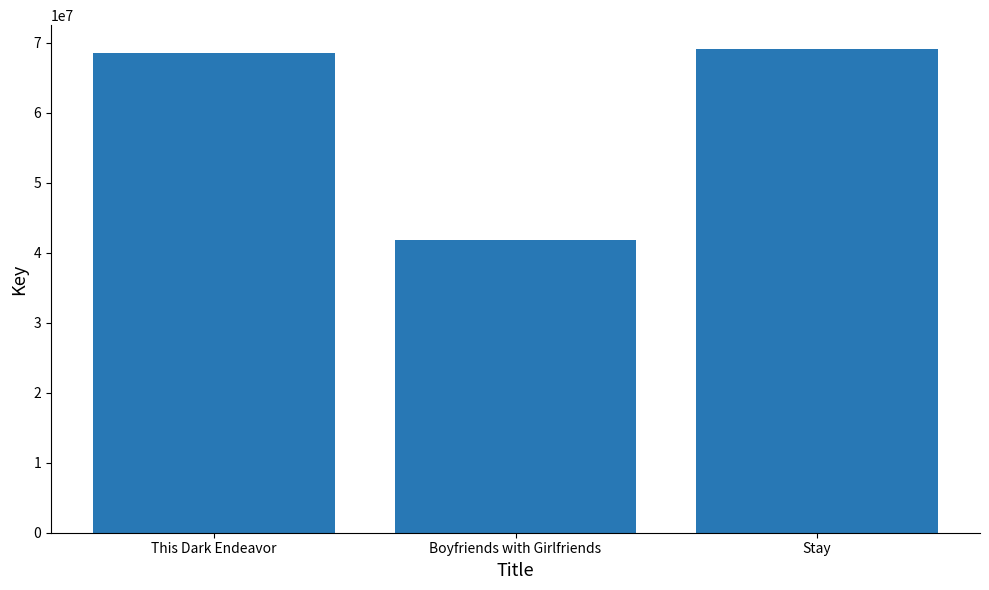

What is the label of the 2nd bar from the right?

Boyfriends with Girlfriends